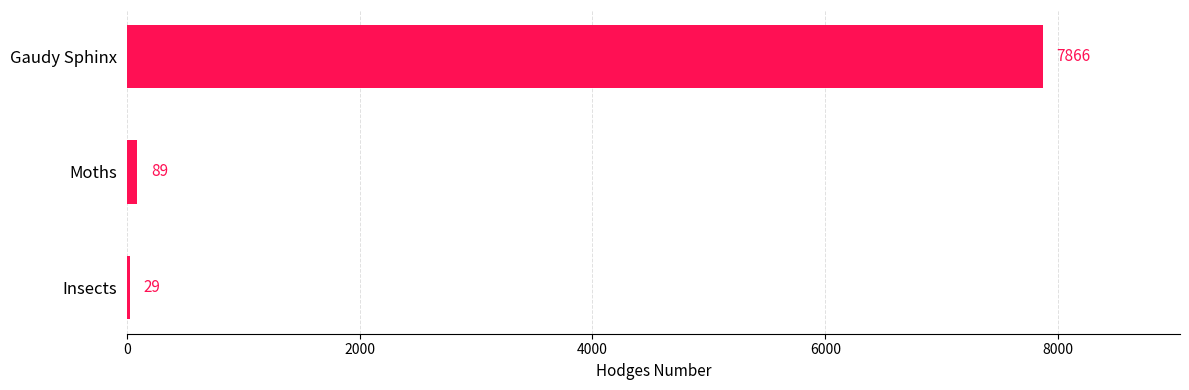

What is the change in value from Insects to Gaudy Sphinx?

+7837.0